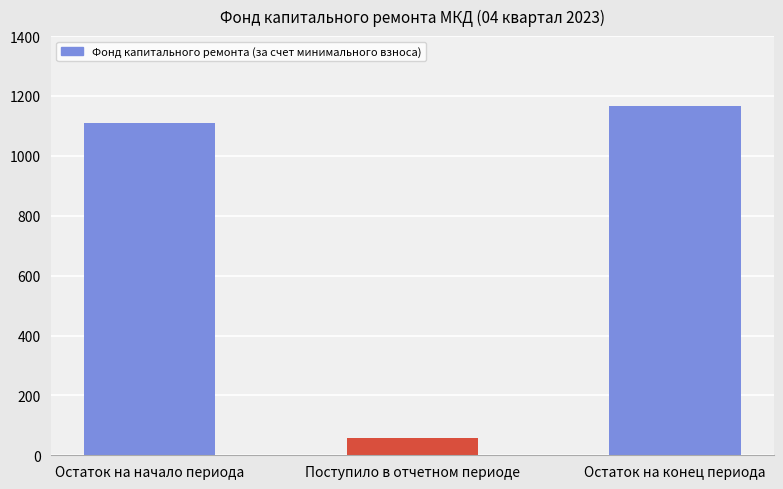

Between Остаток на начало периода and Остаток на конец периода, which is larger?

Остаток на конец периода